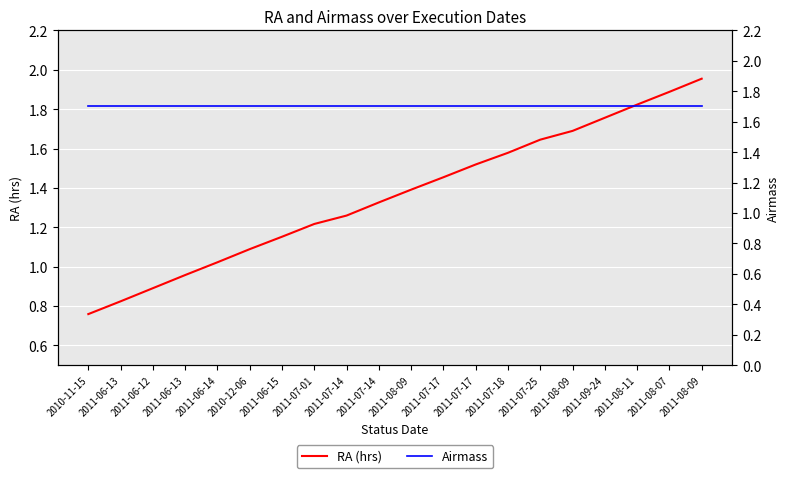

At which category does the chart reach its minimum across all series?

2010-11-15